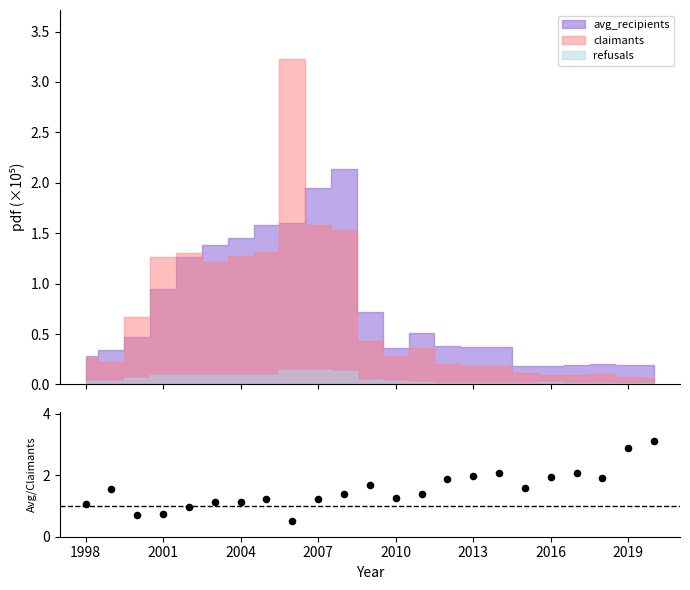

What is the change in value from 1998 to 2007?

+0.2